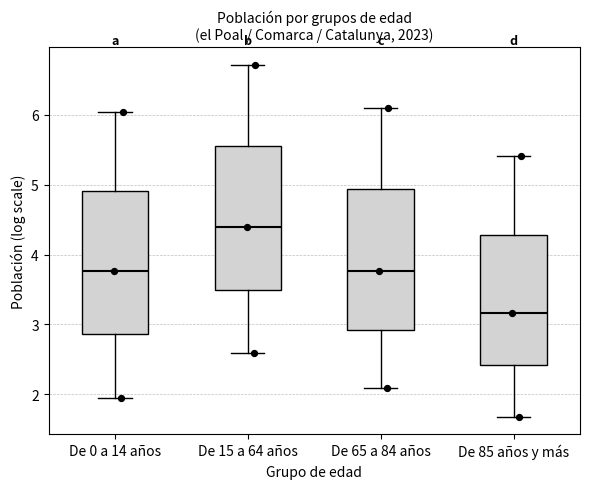

Reading left to right, transcribe this box plot: for each box, give where its median line is, the range the box spans, and where its two whiskers end, as read against the y-axis. The values are not printed on the chart, so give them approximately, as read against the axis.

De 0 a 14 años: median 3.8, box 2.9 to 4.9, whiskers 1.9 to 6.0
De 15 a 64 años: median 4.4, box 3.5 to 5.6, whiskers 2.6 to 6.7
De 65 a 84 años: median 3.8, box 2.9 to 4.9, whiskers 2.1 to 6.1
De 85 años y más: median 3.2, box 2.4 to 4.3, whiskers 1.7 to 5.4